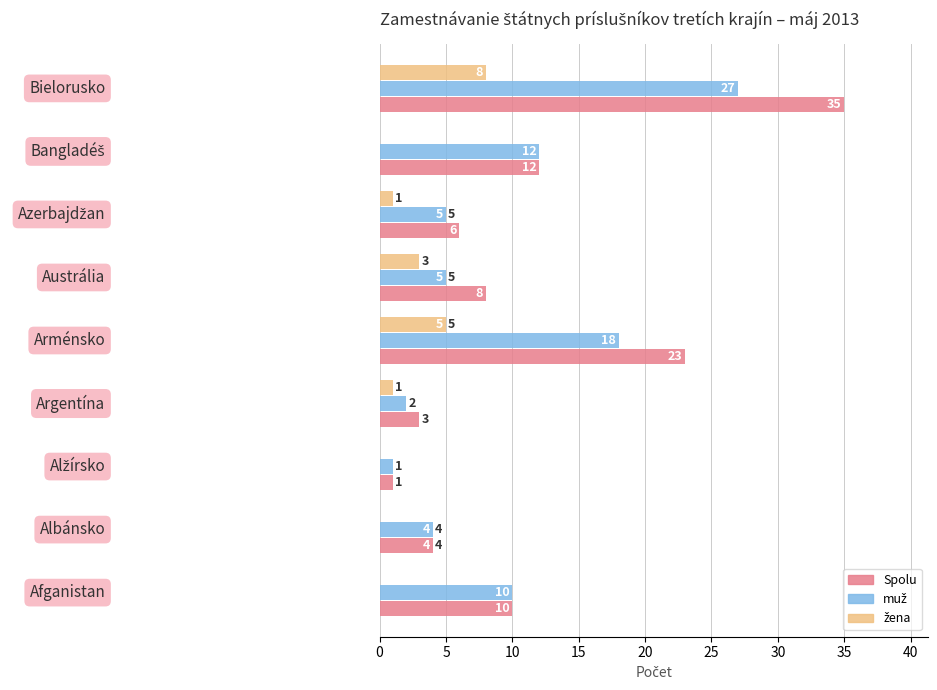

What is the greatest value displayed?

35